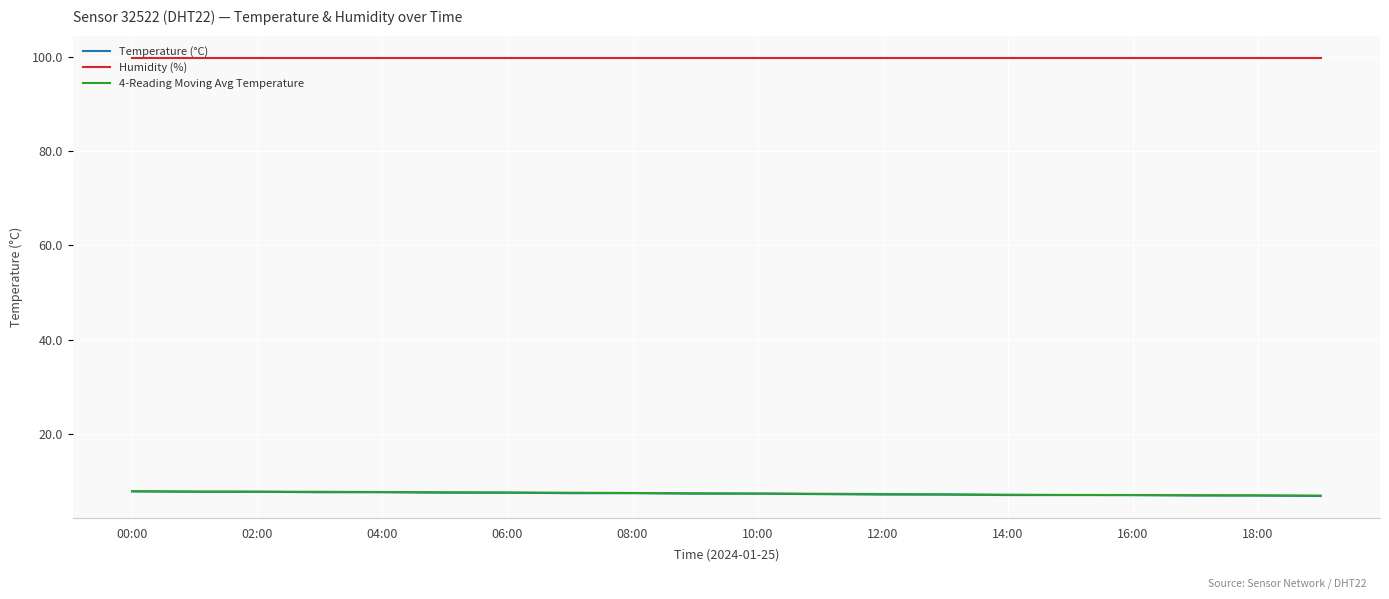

What is the lowest value of the 4-Reading Moving Avg Temperature series?

6.9